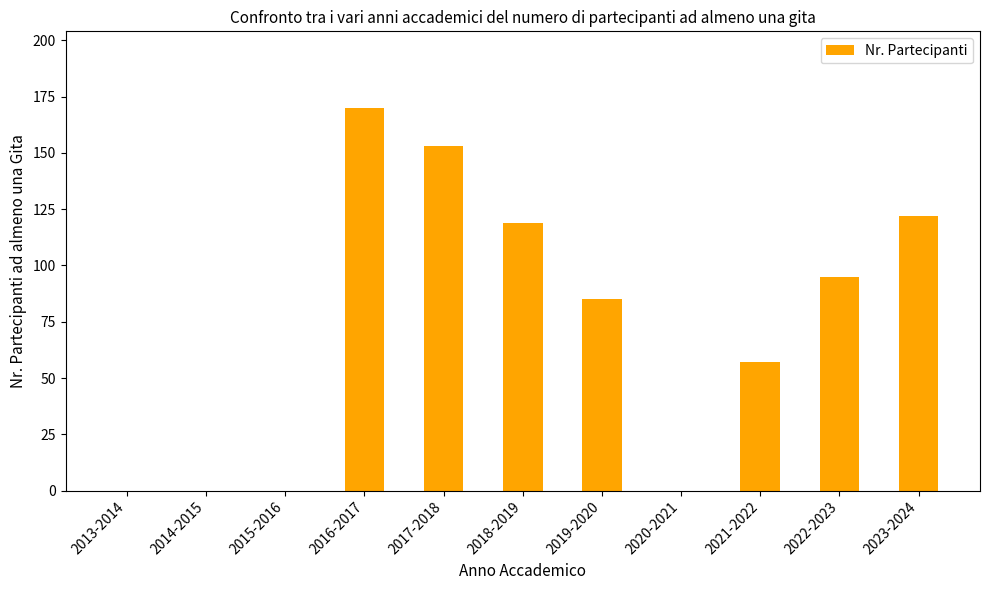

What is the sum of the values at 2023-2024 and 2014-2015?

122